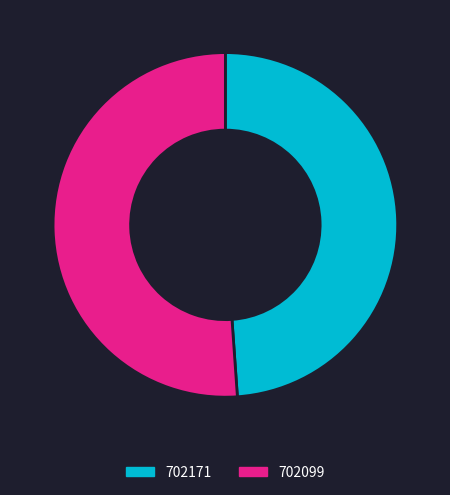

What is the smallest slice in the pie chart?

702171